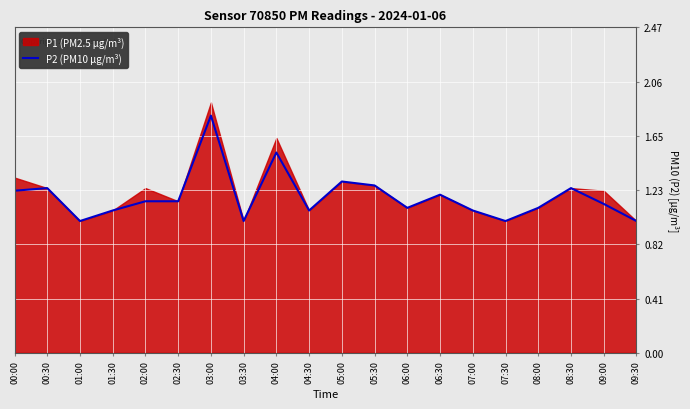

Approximately how many times larger is the value at 07:30 compared to 00:30?

0.8